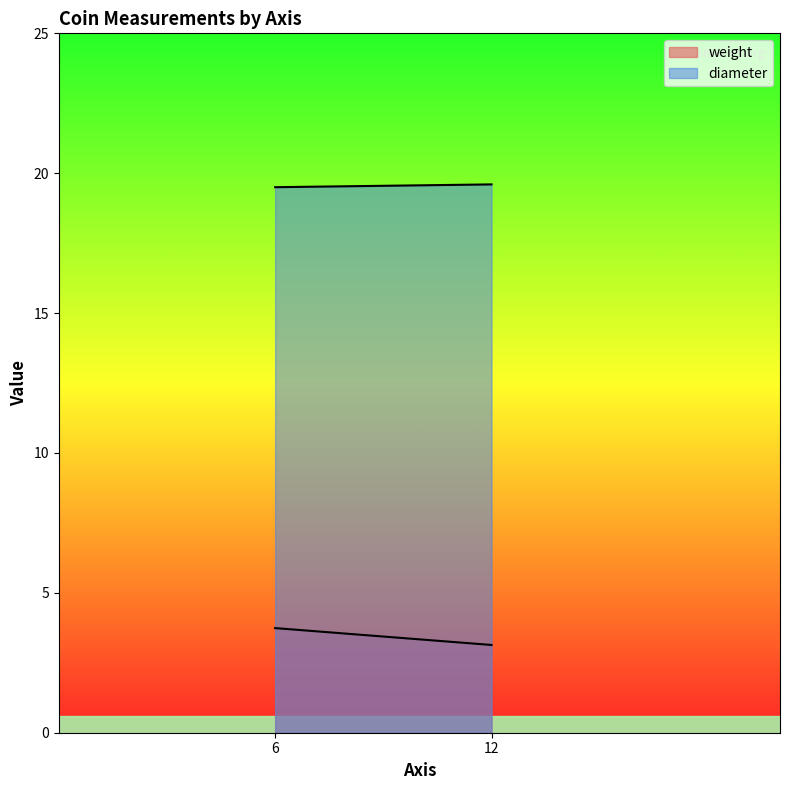

How many categories are shown in the chart?

2